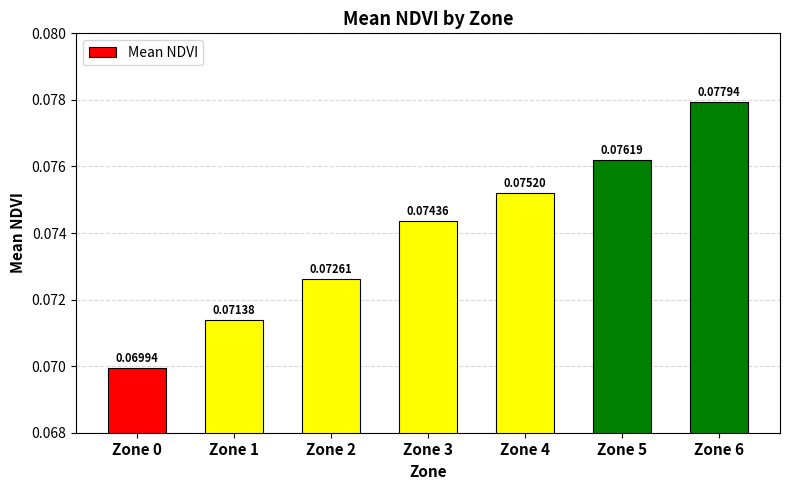

At which category does the chart reach its minimum across all series?

Zone 0